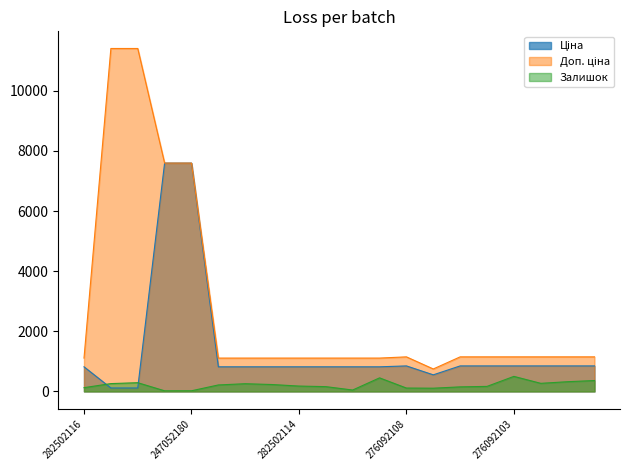

Is it true that Ціна equals 848.4 at 276092108?

True